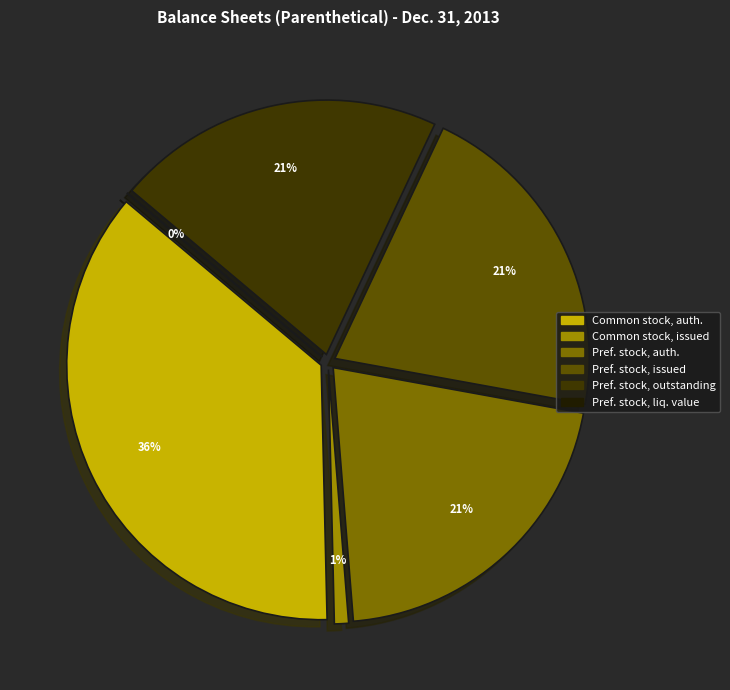

Does Common stock, shares authorized account for over 50% of the chart?

No